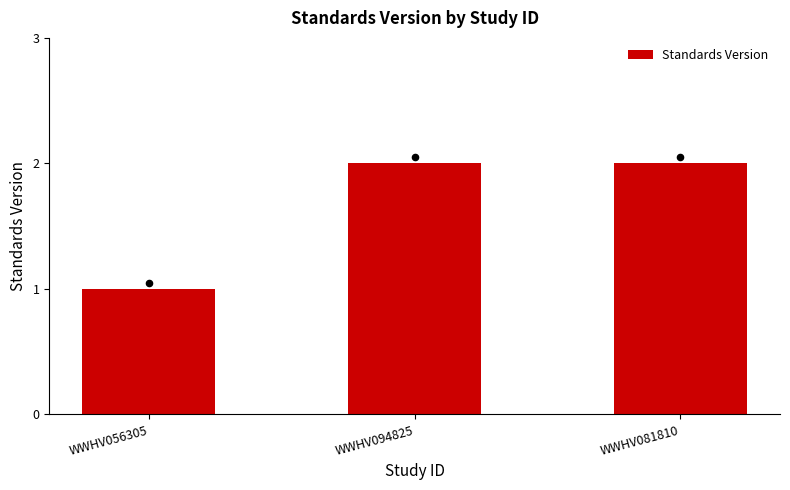

What is the change in value from WWHV056305 to WWHV081810?

+1